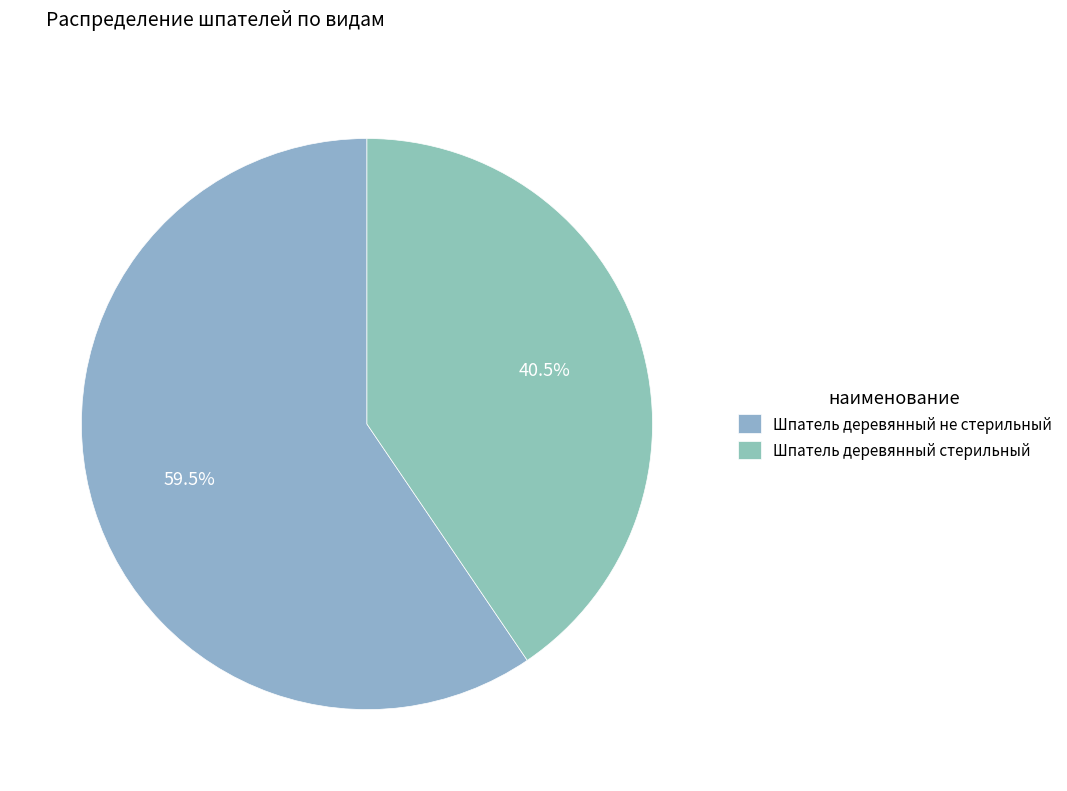

To the nearest percent, what is the difference between the largest and smallest slice percentages?

19%